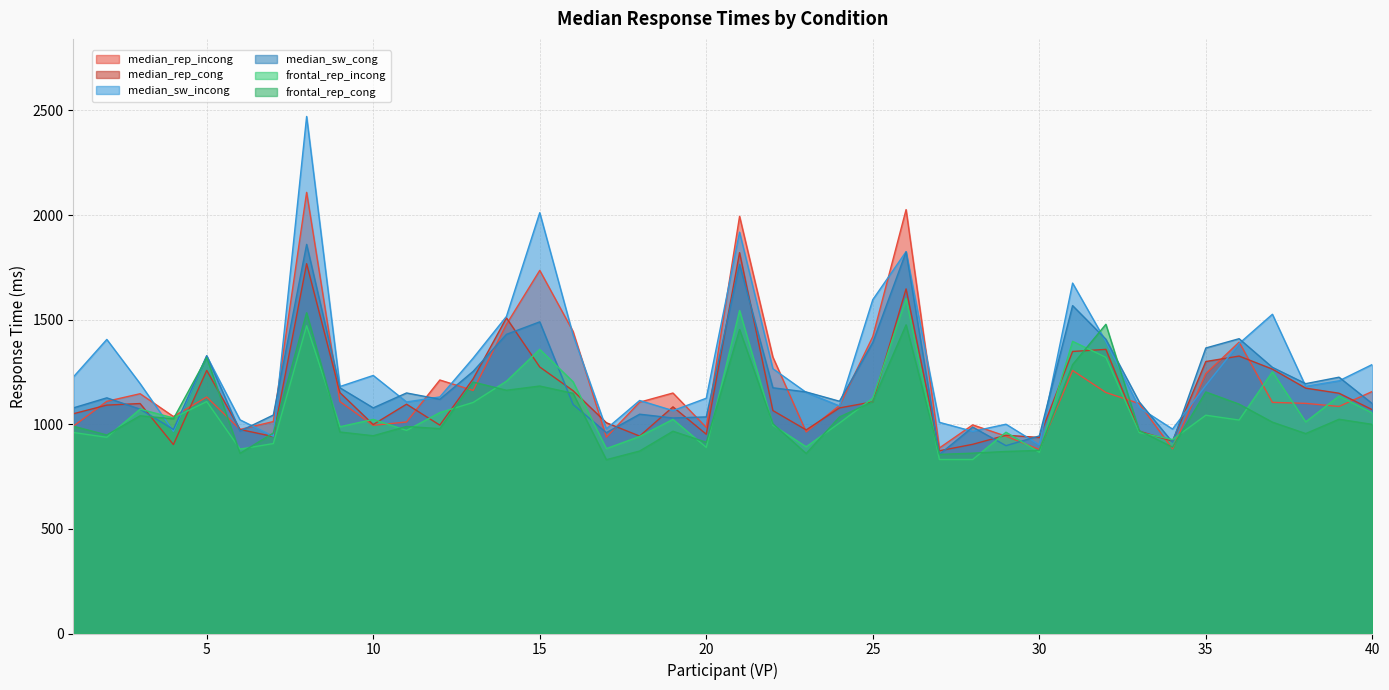

The median_rep_incong series shows 1013.1 at 7. True or false?

True